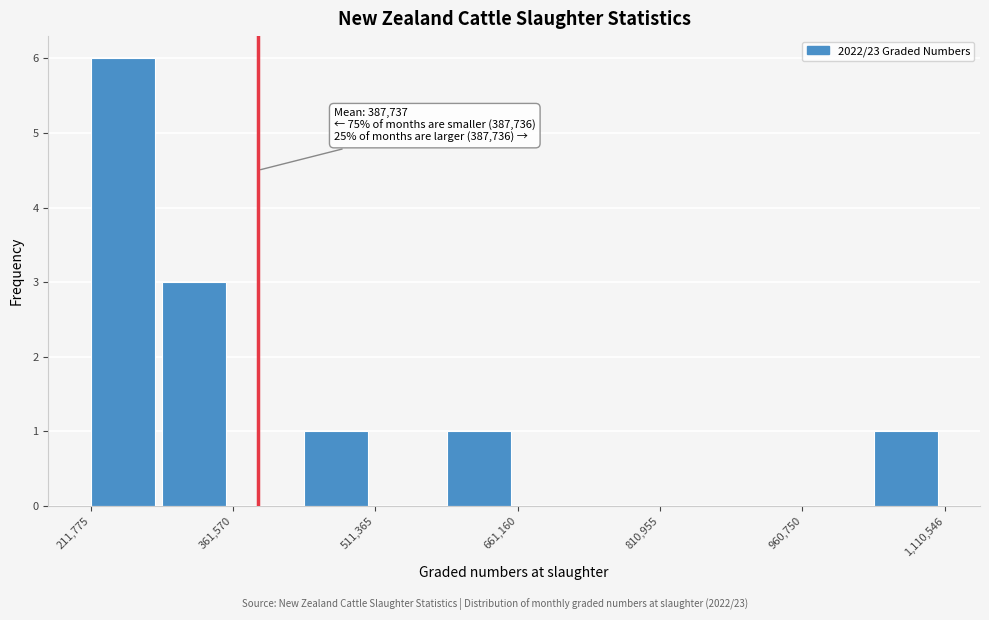

Read against the x-axis, roughly where is the centre of the tallest bar?

240000